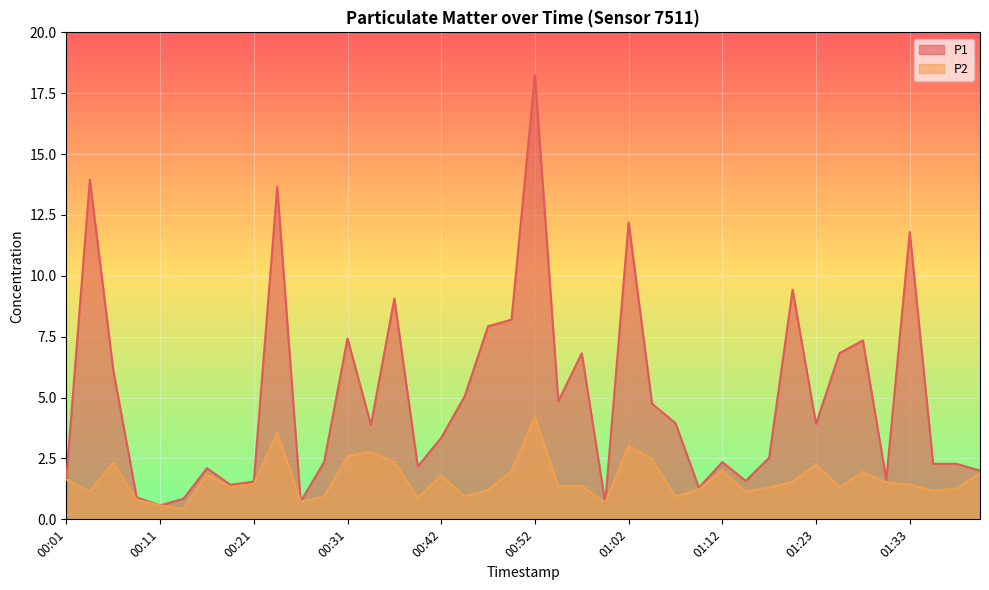

What is the label of the 38th point from the left?

01:35